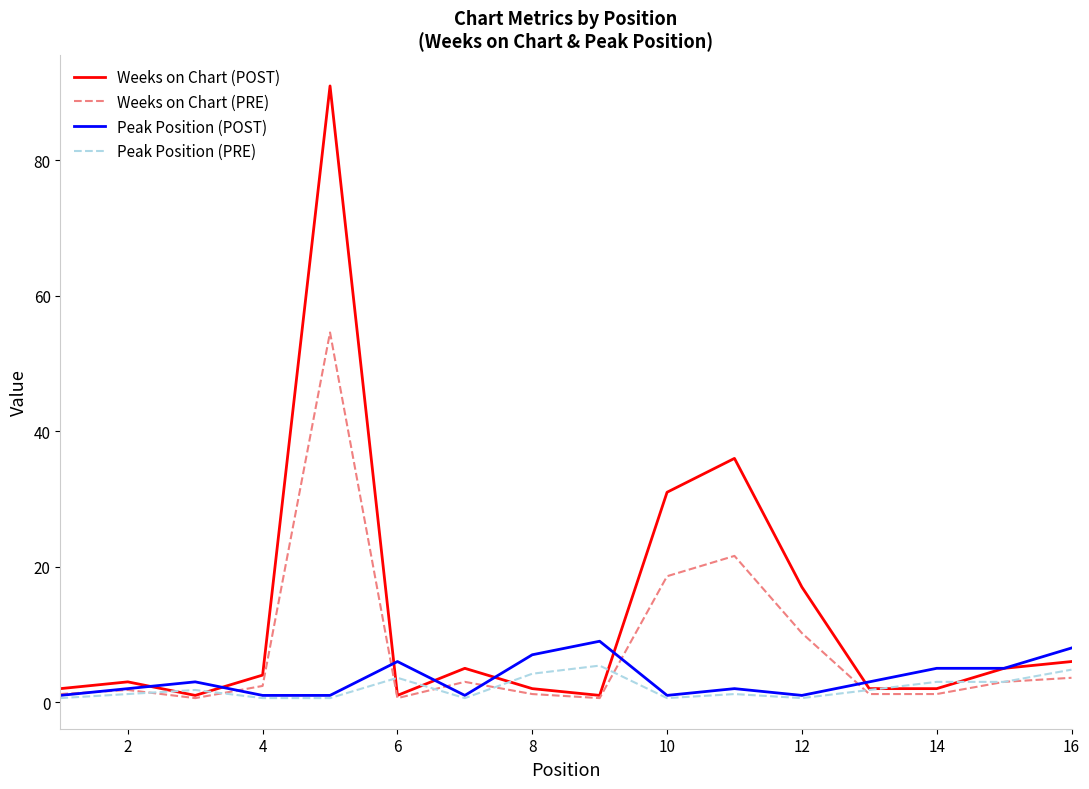

What is the maximum value shown in the chart?

91.0